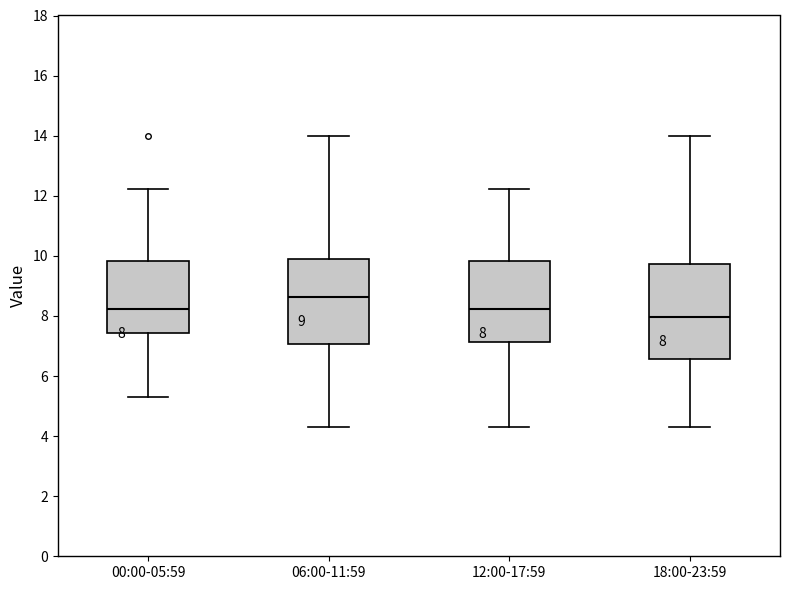

Which box is the tallest, from its lower edge to its upper edge?

18:00-23:59